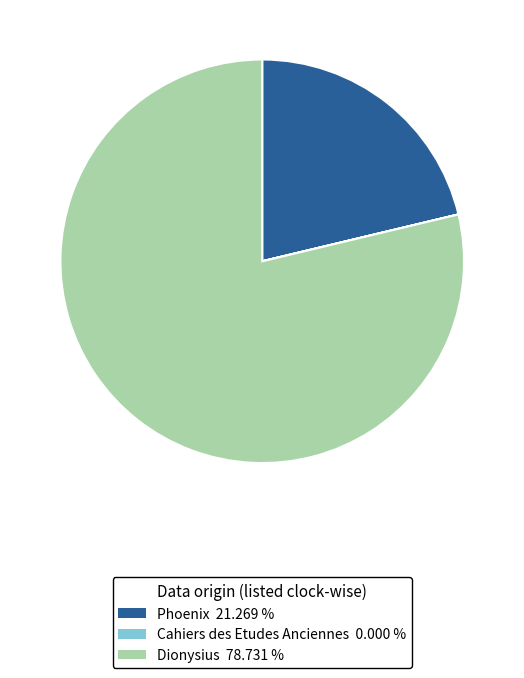

Which slice represents more than half of the pie?

Dionysius